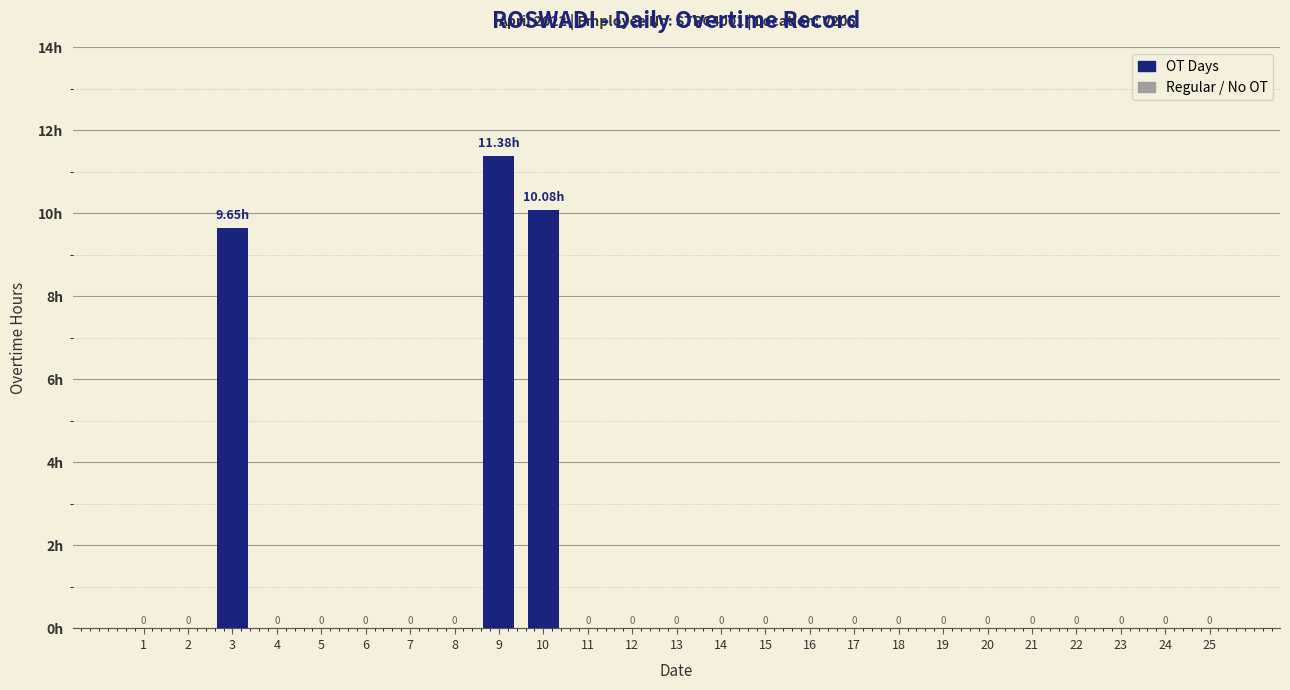

What is the maximum value shown in the chart?

11.4